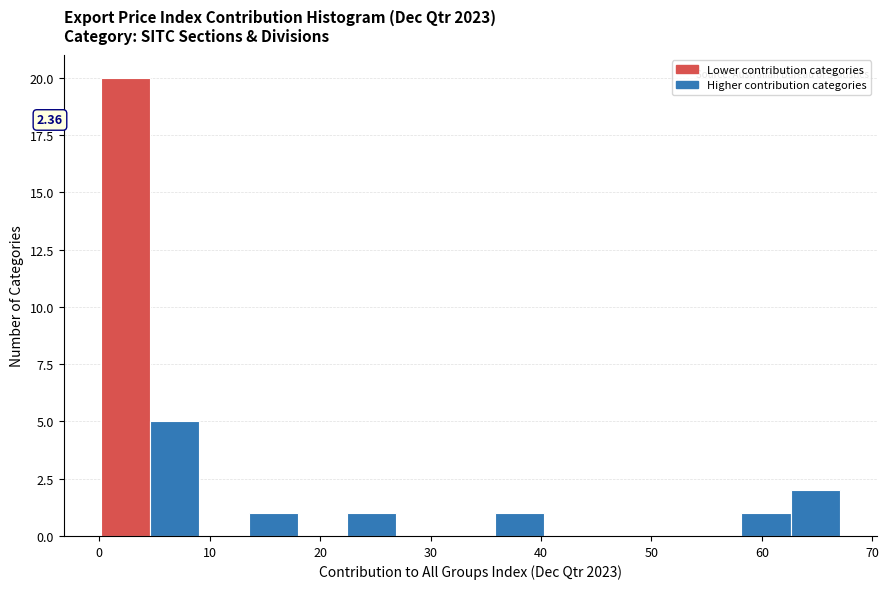

Over which range of the x-axis is the bar tallest?

0 to 5